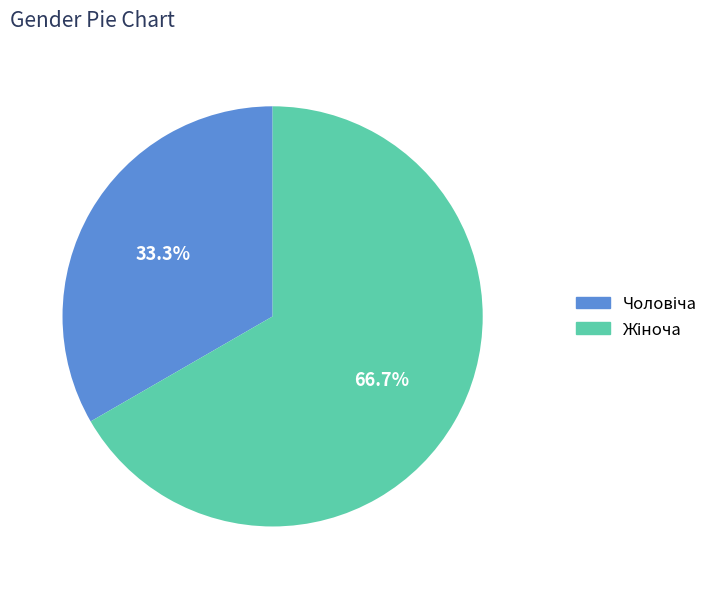

Count the number of slices in the pie.

2